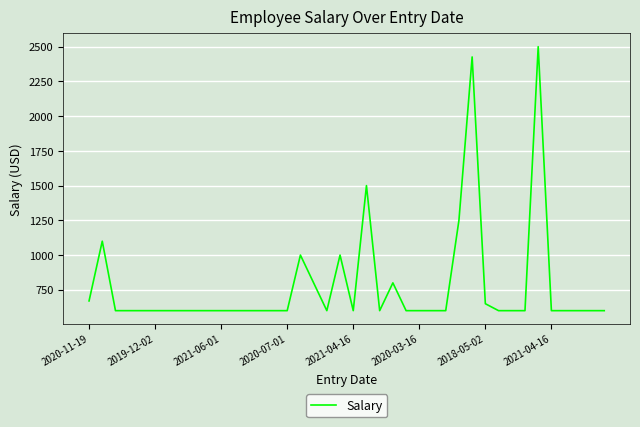

What is the smallest value displayed?

600